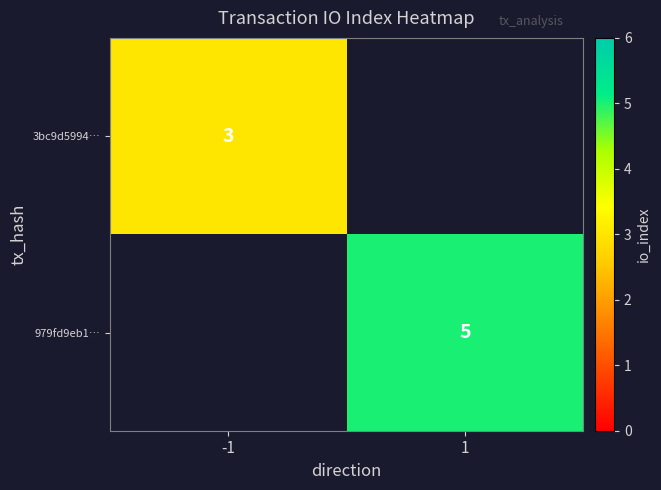

The 3bc9d5994… series shows 2 at -1. True or false?

False